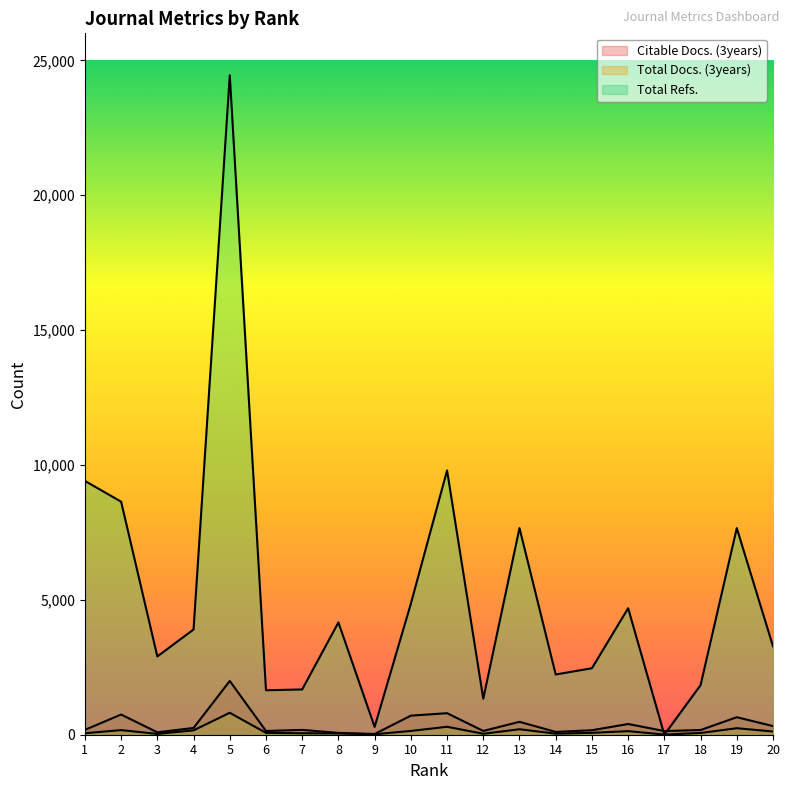

At which category does Total Docs. (3years) reach its first local peak?

2